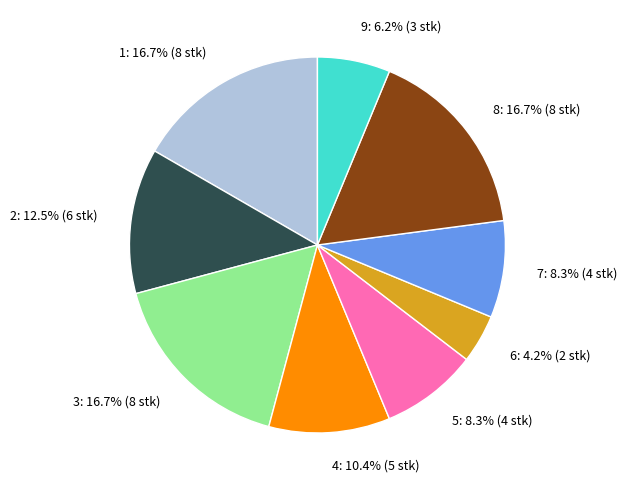

How many slices are in this pie chart?

9